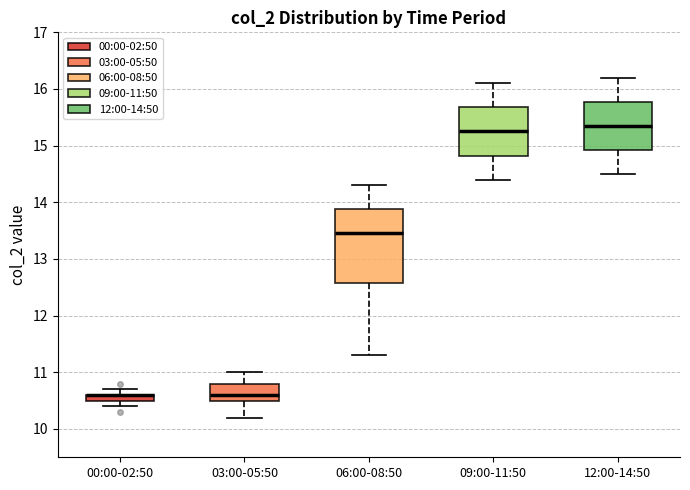

Where does the upper whisker of the box for 06:00-08:50 end on the y-axis? The values are not printed on the chart, so give them approximately, as read against the axis.

14.3